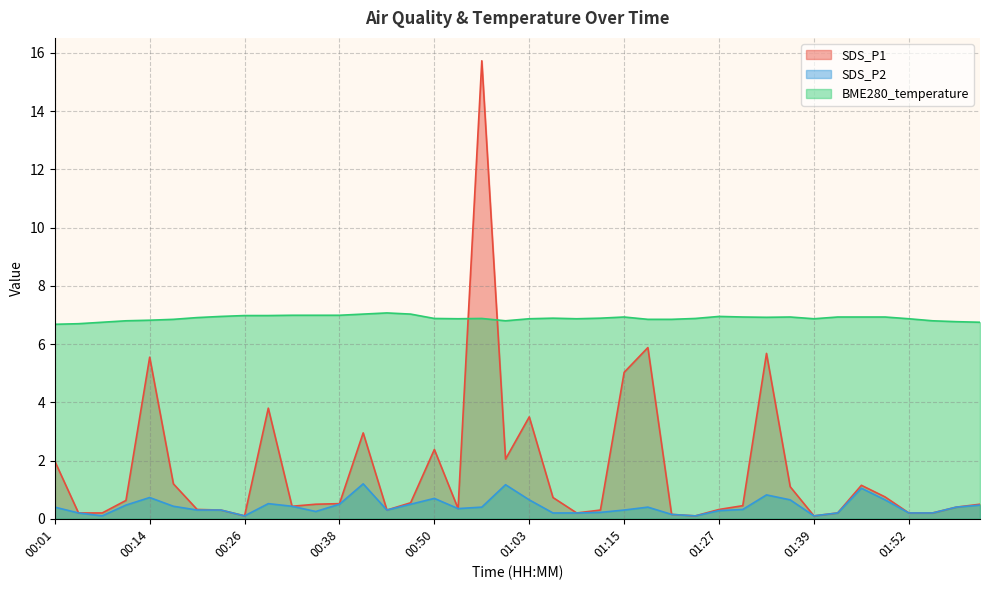

True or false: SDS_P2 and SDS_P1 intersect in this chart.

False